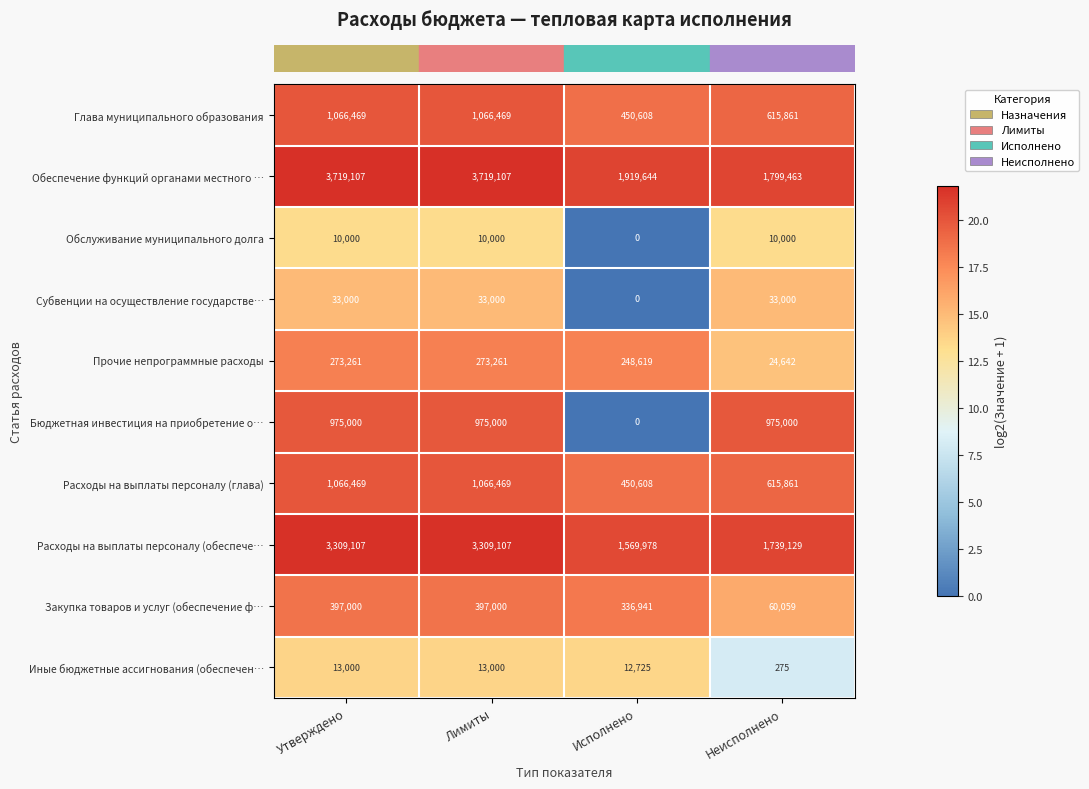

The Субвенции на осуществление государстве… series shows 0 at Исполнено. True or false?

True